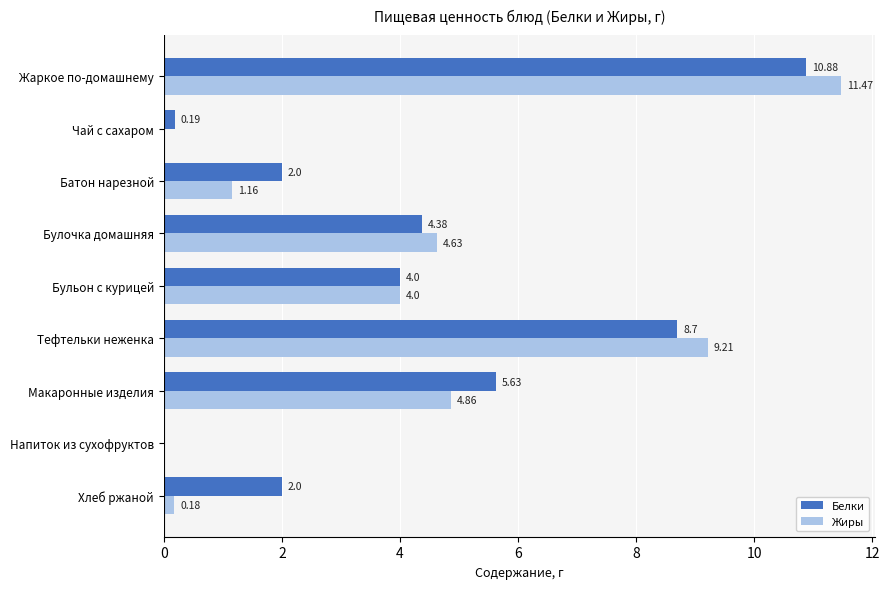

How many positive values does the Белки series have?

8